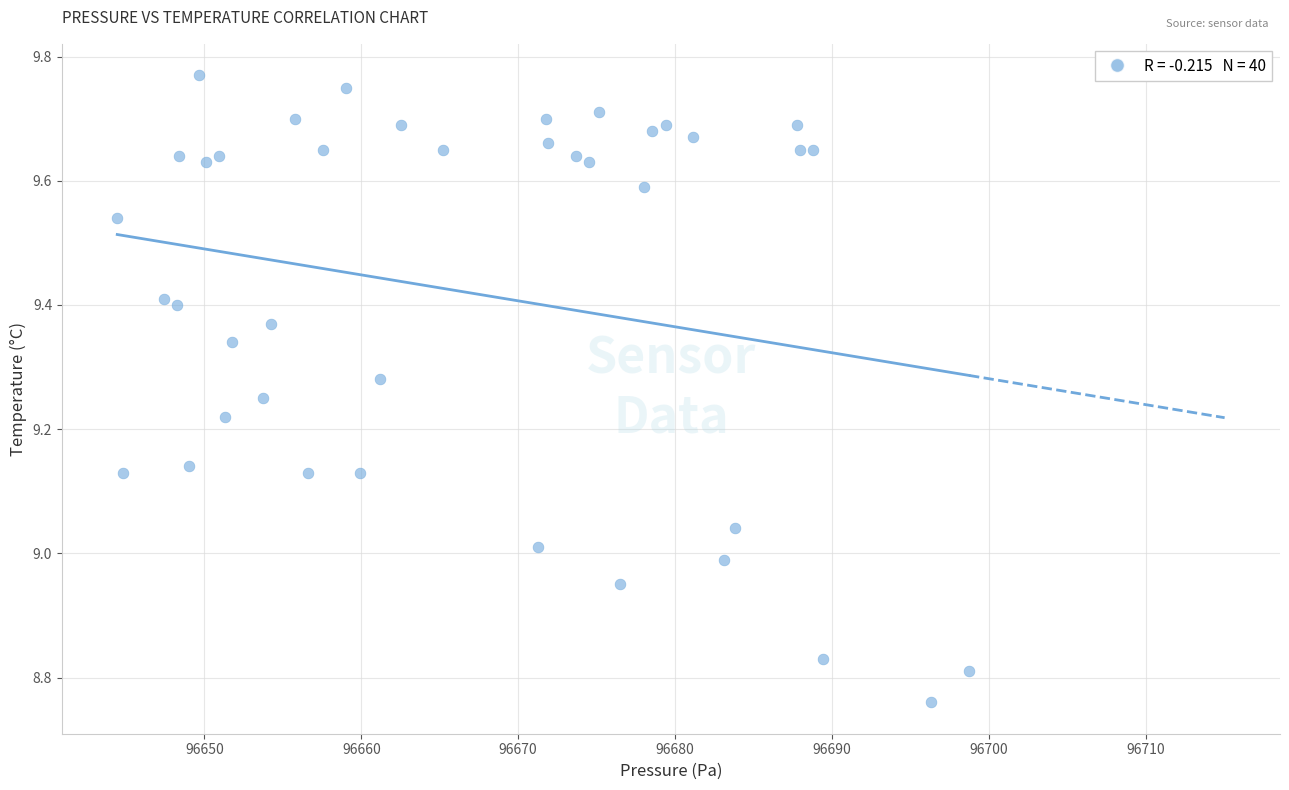

What is the range of X values (max minus min)?

54.3